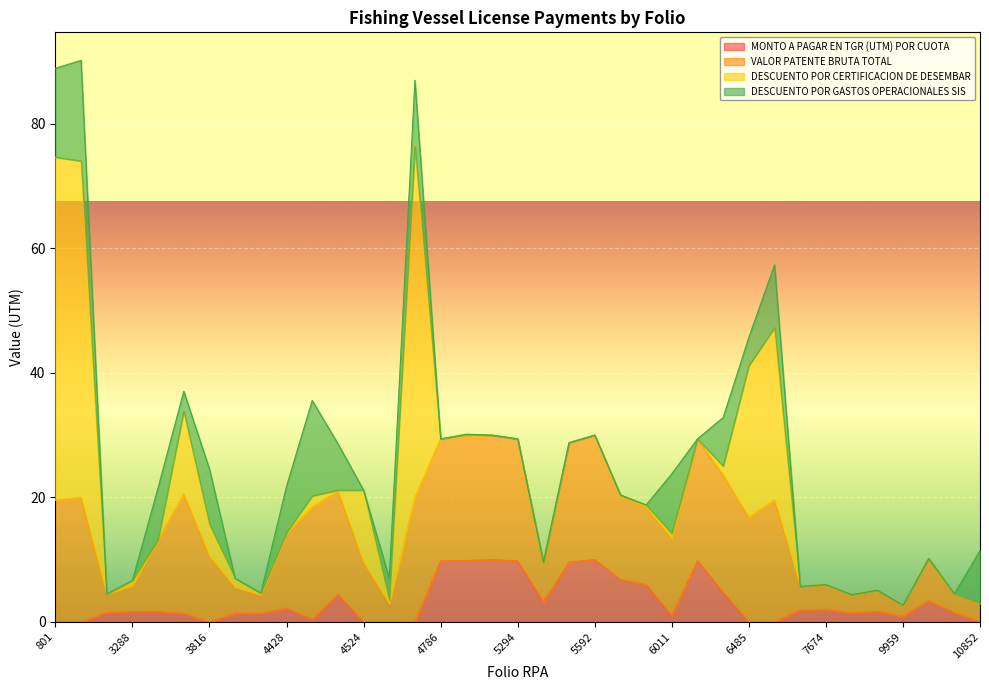

Reading right to left, transcribe all the data shown in this chart.

MONTO A PAGAR EN TGR (UTM) POR CUOTA: 10852=0.0	10583=1.5	10228=3.4	9959=0.9	7824=1.7	7781=1.5	7674=2.0	7588=1.9	6578=0.0	6485=0.0	6397=4.8	6336=9.8	6011=1.0	6004=6.0	5951=6.8	5592=10.0	5547=9.6	5433=3.2	5294=9.8	5286=10.0	4858=9.9	4786=9.8	4564=0.0	4528=0.0	4524=0.0	4480=4.5	4443=0.4	4428=2.2	3918=1.4	3888=1.4	3816=0.0	3590=1.3	3491=1.6	3288=1.7	2825=1.5	1546=0.0	801=0.0
VALOR PATENTE BRUTA TOTAL: 10852=3.0	10583=3.0	10228=6.8	9959=1.8	7824=3.4	7781=2.9	7674=4.0	7588=3.8	6578=19.6	6485=16.8	6397=18.8	6336=19.6	6011=12.4	6004=12.4	5951=13.6	5592=20.0	5547=19.2	5433=6.4	5294=19.6	5286=20.0	4858=20.0	4786=19.6	4564=20.0	4528=3.0	4524=9.6	4480=16.6	4443=18.0	4428=12.0	3918=3.0	3888=4.2	3816=10.6	3590=19.2	3491=11.6	3288=4.2	2825=3.0	1546=20.0	801=19.6
DESCUENTO POR CERTIFICACION DE DESEMBAR: 10852=0.0	10583=0.0	10228=0.0	9959=0.0	7824=0.0	7781=0.0	7674=0.0	7588=0.0	6578=27.7	6485=24.4	6397=1.5	6336=0.0	6011=0.8	6004=0.4	5951=0.0	5592=0.0	5547=0.0	5433=0.0	5294=0.0	5286=0.0	4858=0.3	4786=0.0	4564=56.4	4528=0.5	4524=11.6	4480=0.1	4443=1.8	4428=0.1	3918=0.3	3888=1.4	3816=5.1	3590=13.3	3491=0.0	3288=0.8	2825=0.0	1546=54.0	801=55.0
DESCUENTO POR GASTOS OPERACIONALES SIS: 10852=8.5	10583=0.0	10228=0.0	9959=0.0	7824=0.0	7781=0.0	7674=0.0	7588=0.0	6578=10.1	6485=4.6	6397=7.8	6336=0.0	6011=9.6	6004=0.0	5951=0.0	5592=0.0	5547=0.0	5433=0.0	5294=0.0	5286=0.0	4858=0.0	4786=0.0	4564=10.7	4528=3.6	4524=0.0	4480=7.5	4443=15.3	4428=7.4	3918=0.0	3888=0.0	3816=8.9	3590=3.2	3491=8.3	3288=0.0	2825=0.0	1546=16.2	801=14.3